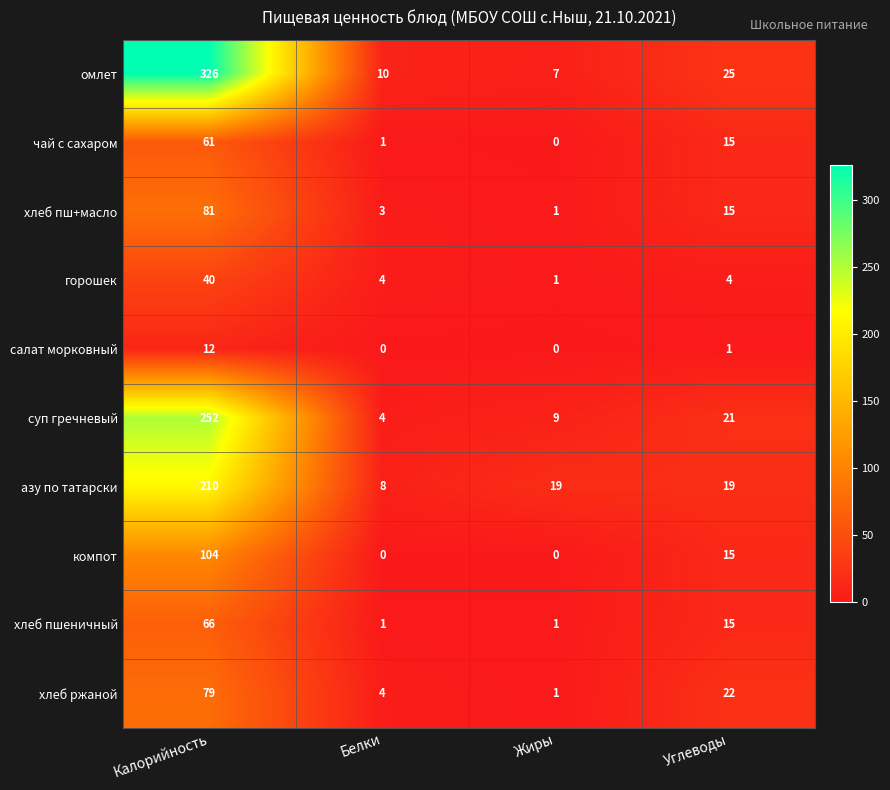

True or false: компот has a value of 65 at Жиры.

False